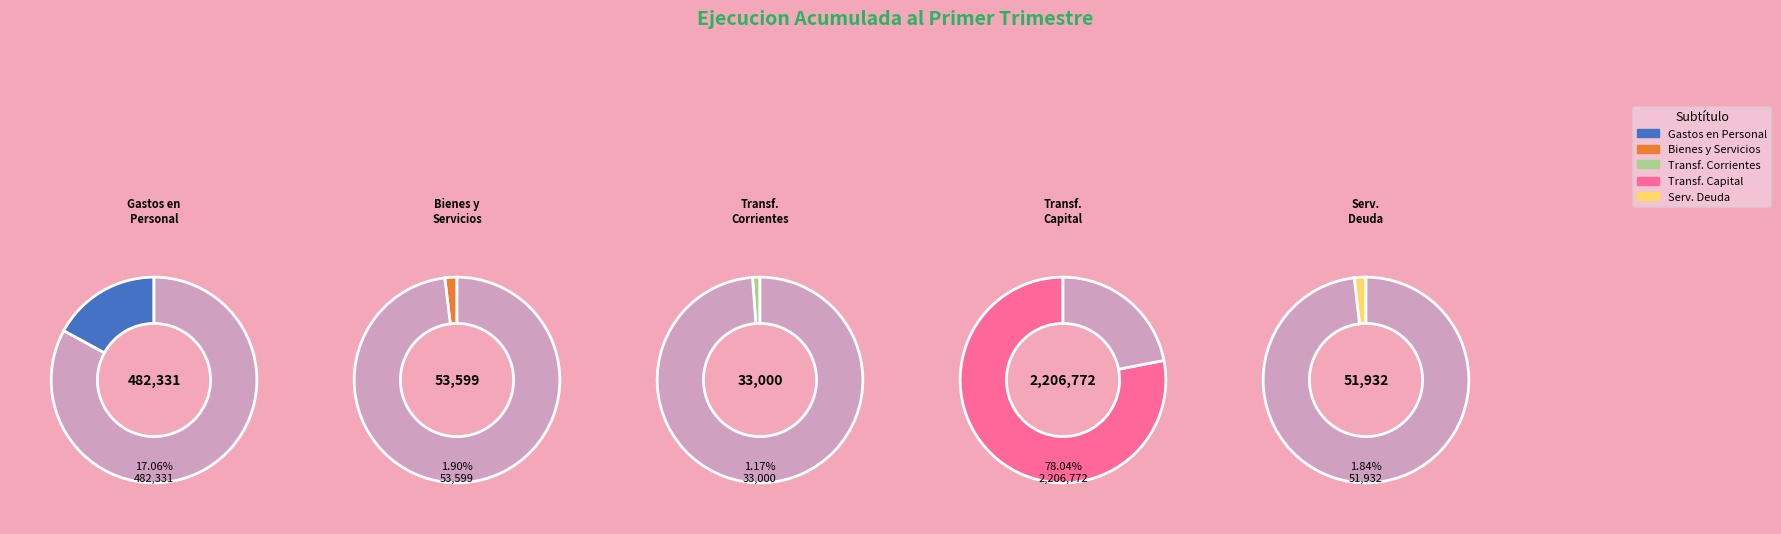

To the nearest percent, what is the combined percentage of GASTOS EN PERSONAL and BIENES Y SERVICIOS DE CONSUMO?

19%